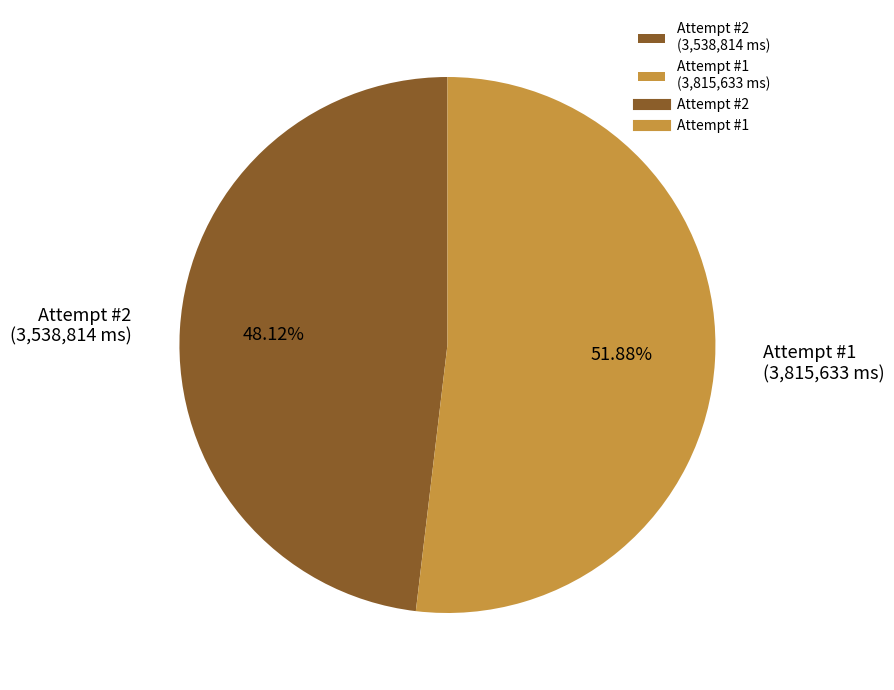

True or false: Attempt #1 accounts for 52% of the total.

True